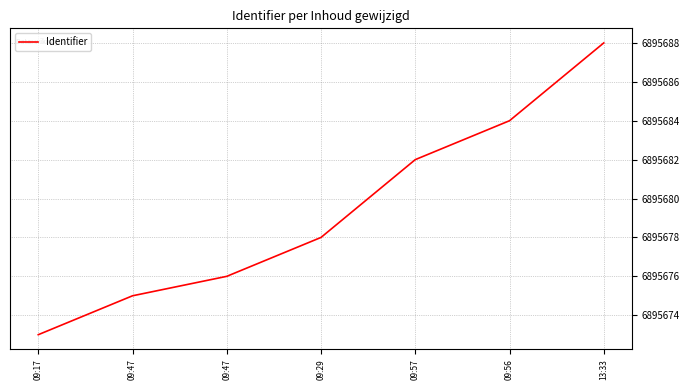

Rank the categories by value from highest to lowest.

13:33, 09:56, 09:57, 09:29, 09:47, 09:47, 09:17